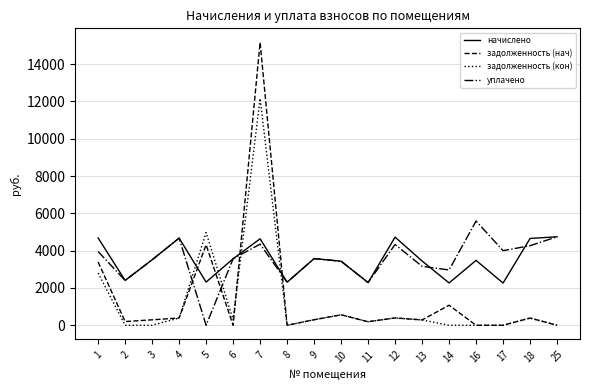

Rank the series by their maximum value, from lowest to highest.

начислено, уплачено, задолженность (кон), задолженность (нач)